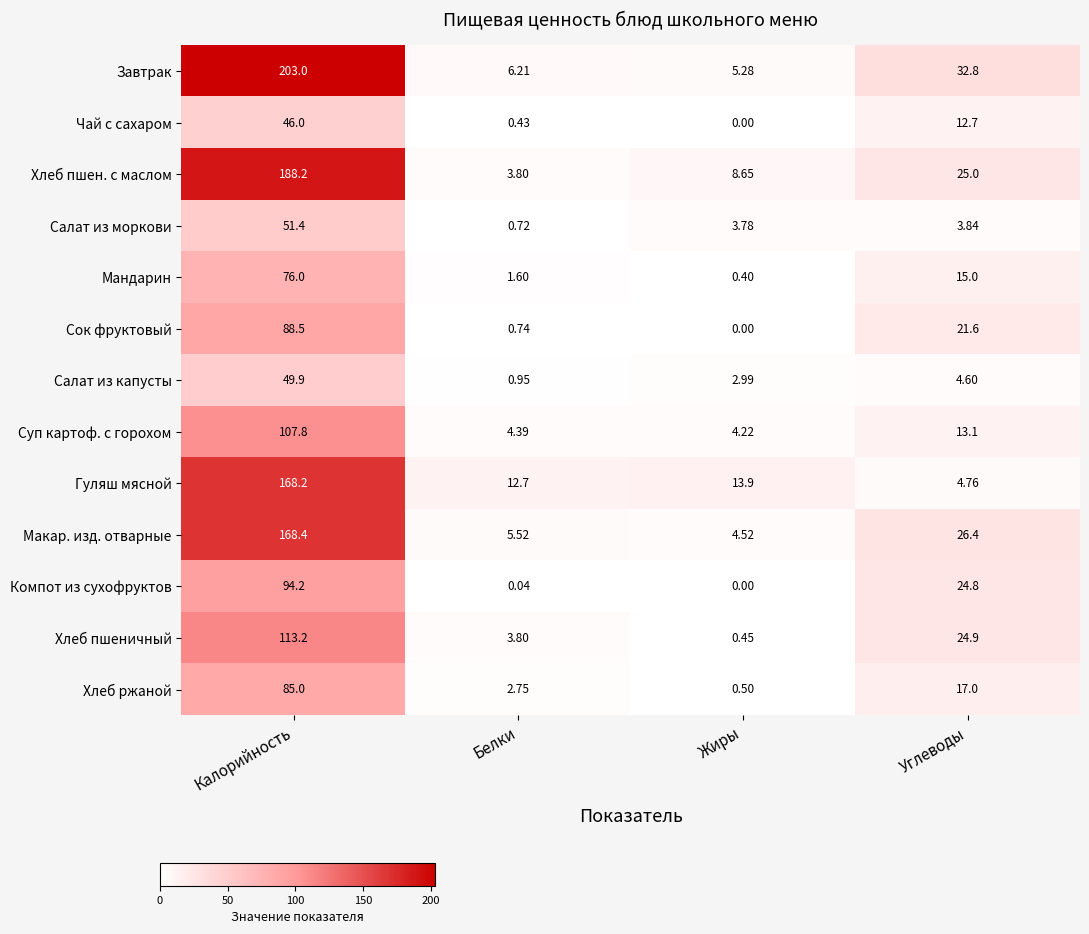

At how many categories does at least one series exceed 37?

1